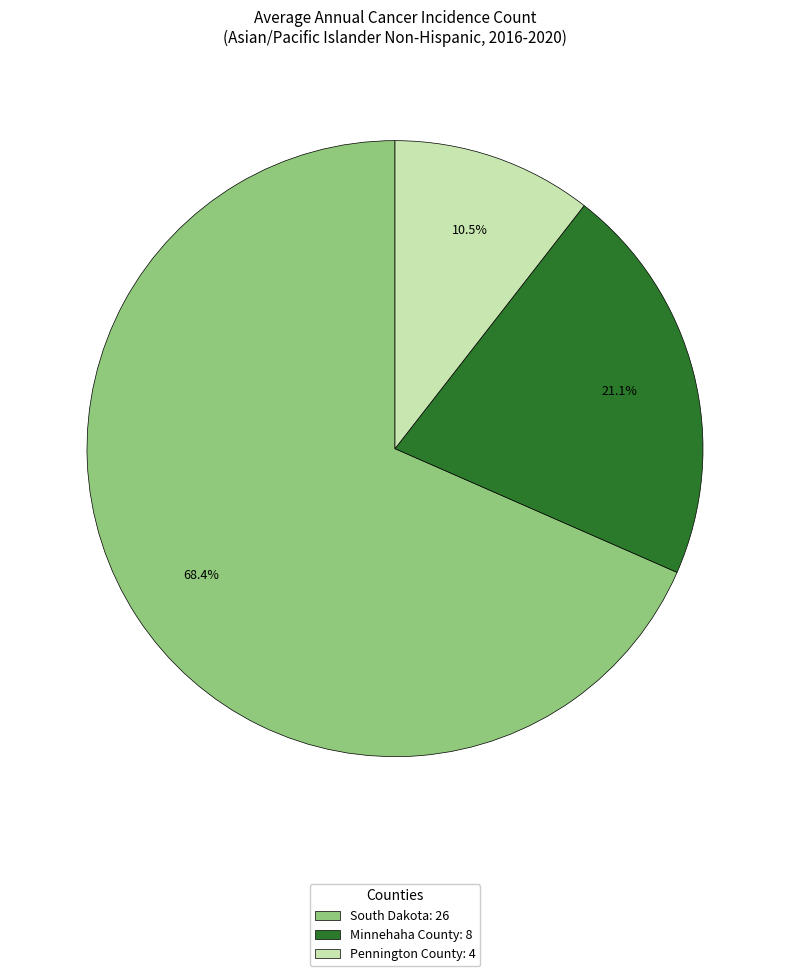

What percentage is the Minnehaha County slice, to the nearest percent?

21%